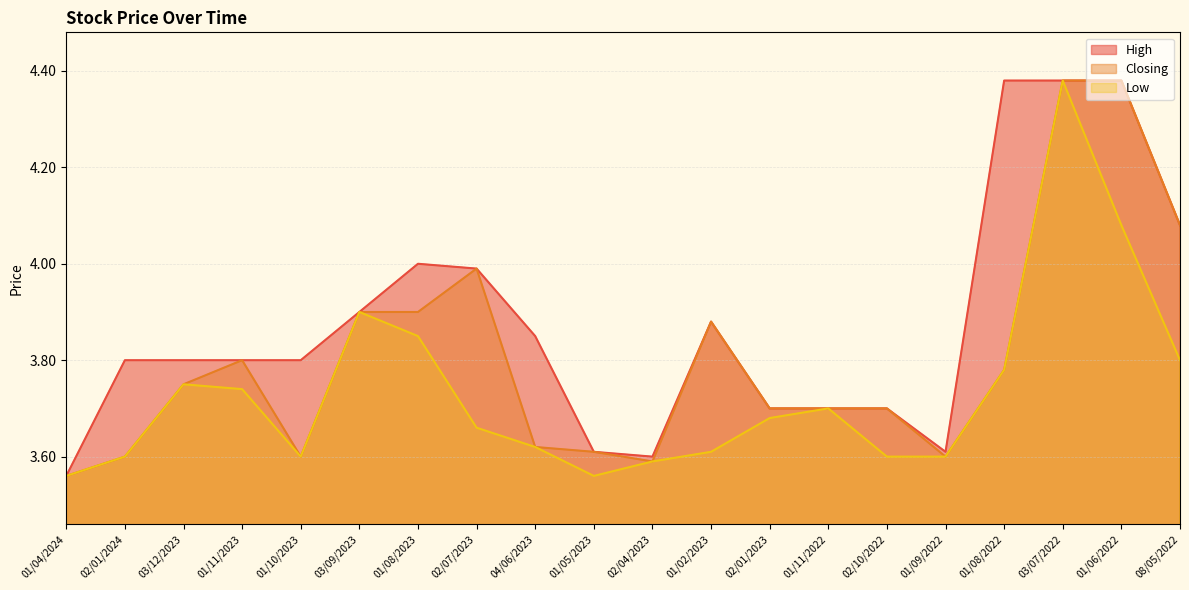

At which label is High closest to 3?

01/04/2024